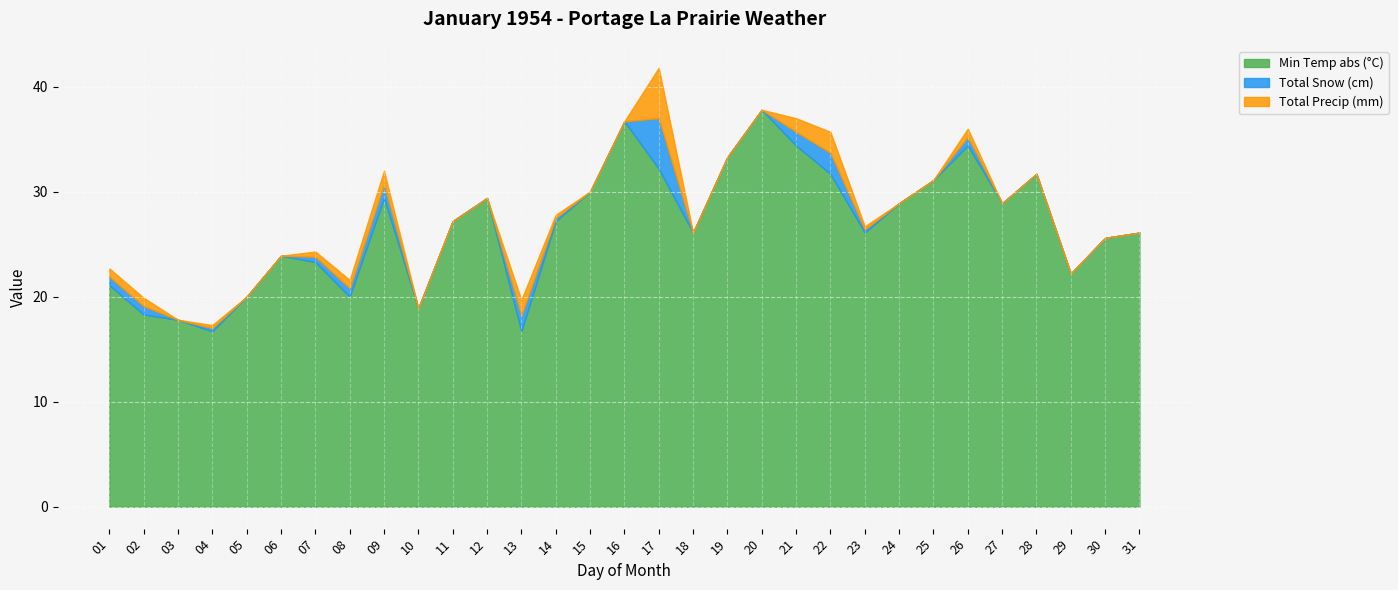

Does the chart display data point markers on the line(s)?

No